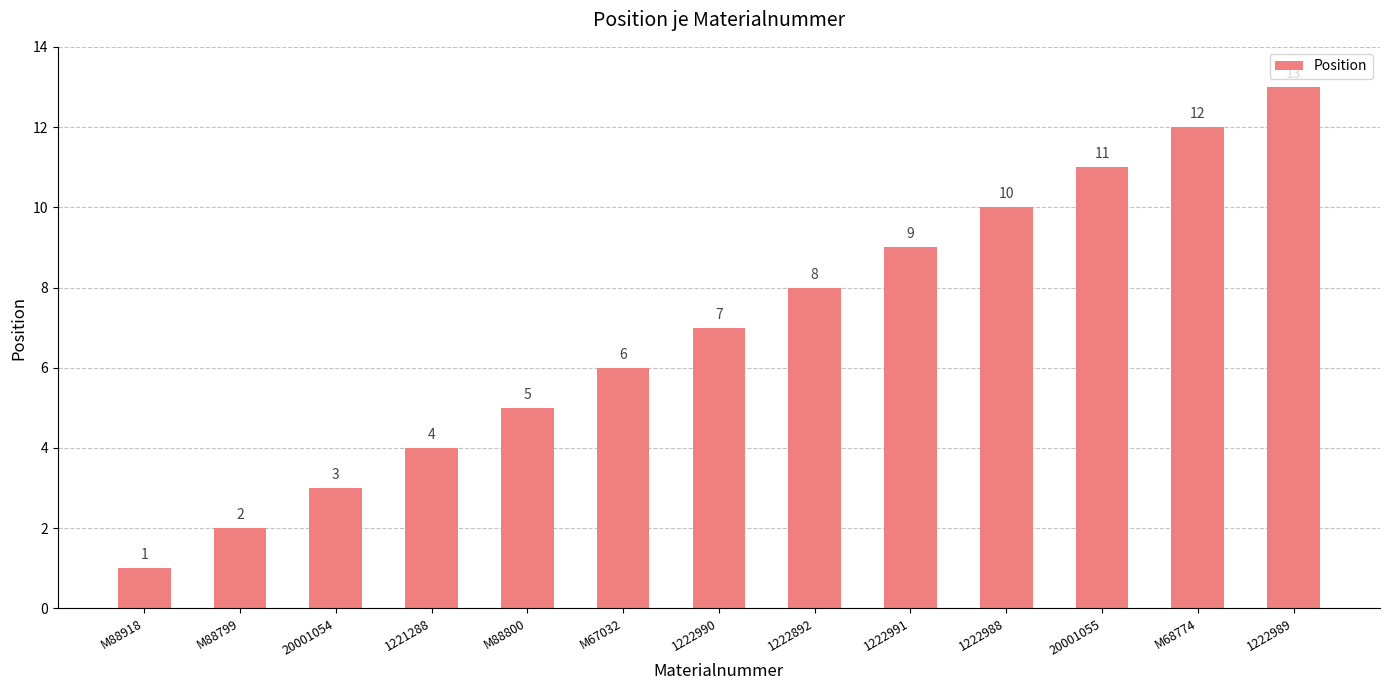

Count the number of categories in the chart.

13